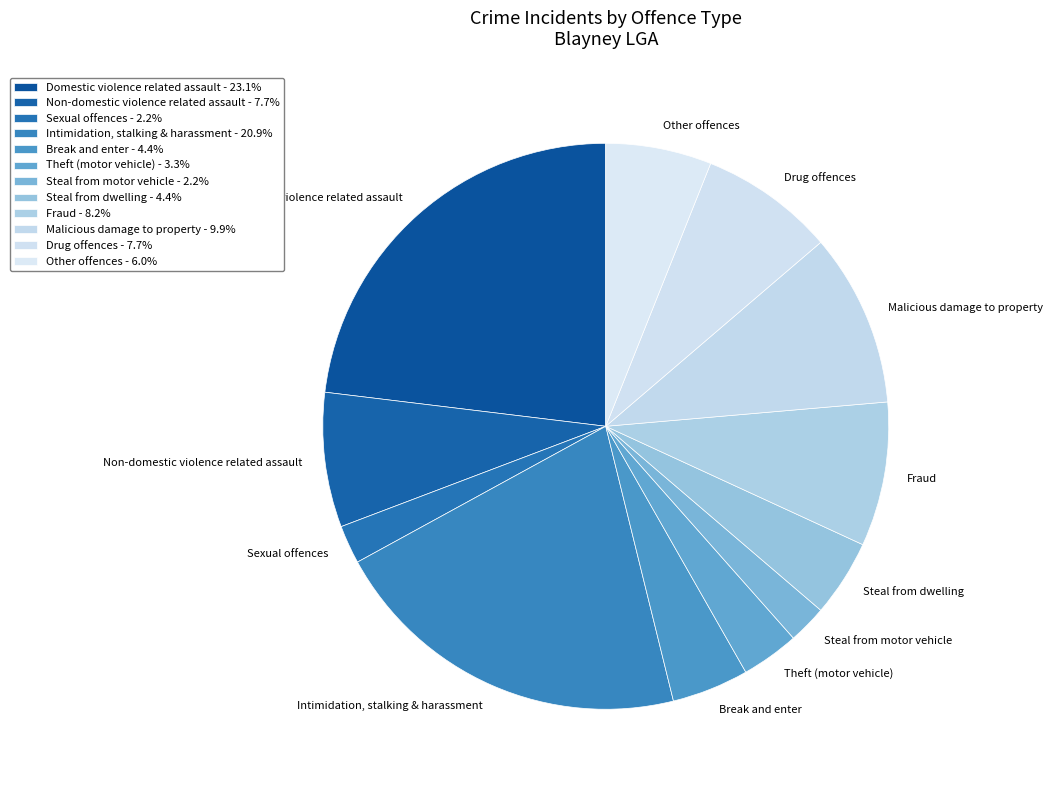

How many slices are in this pie chart?

12